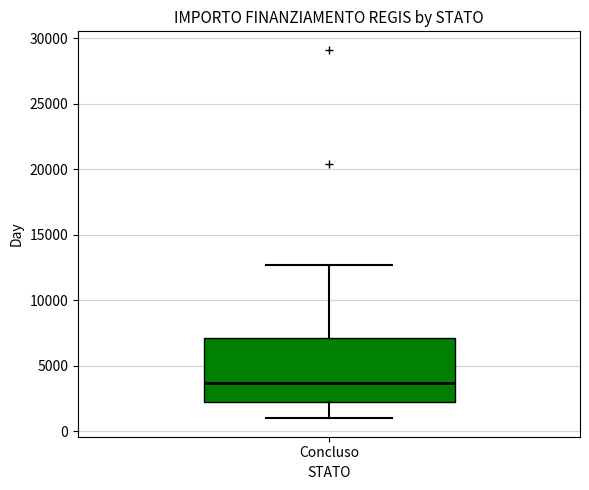

Where is the upper edge of the box for Concluso on the y-axis? The values are not printed on the chart, so give them approximately, as read against the axis.

7000